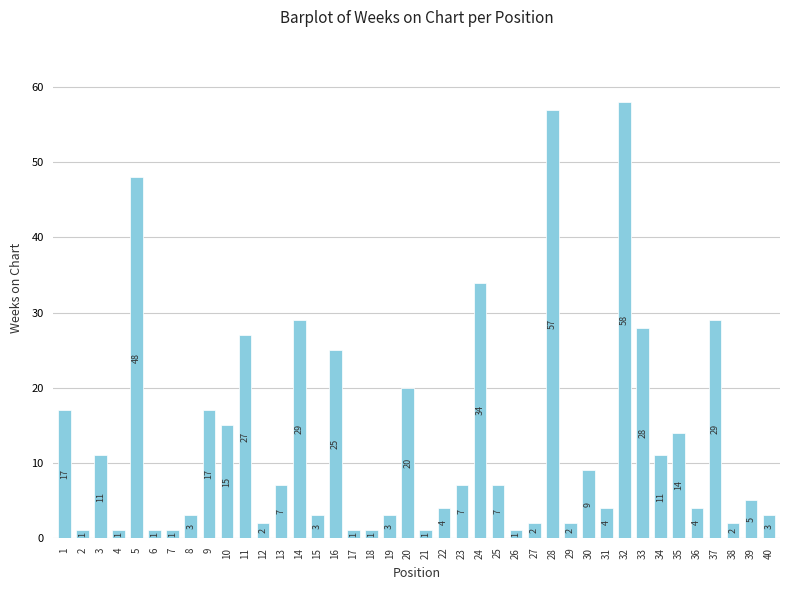

What is the change in value from 3 to 19?

-8